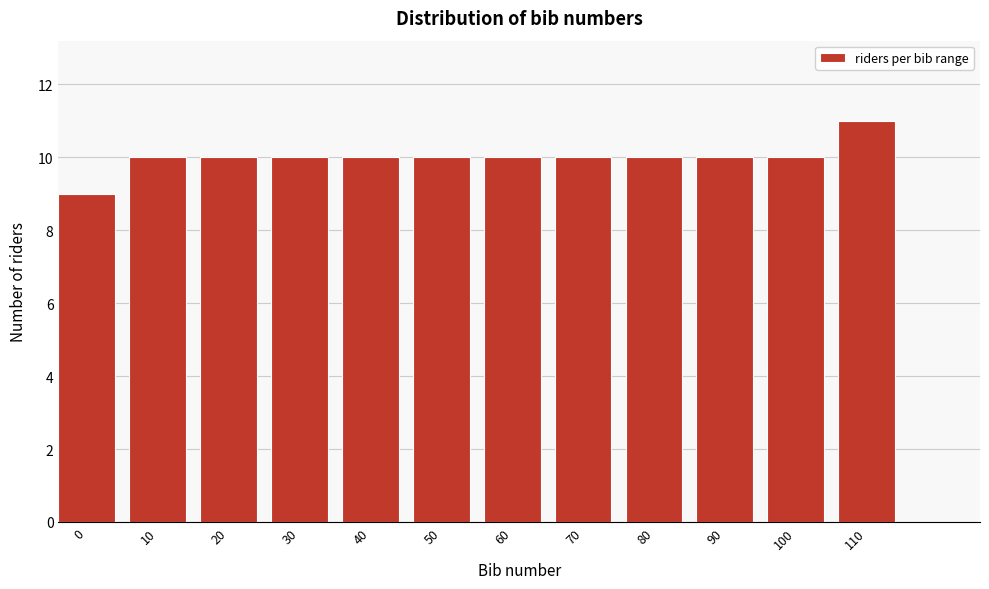

Reading left to right, extract all data points from this chart.

9	10	10	10	10	10	10	10	10	10	10	11